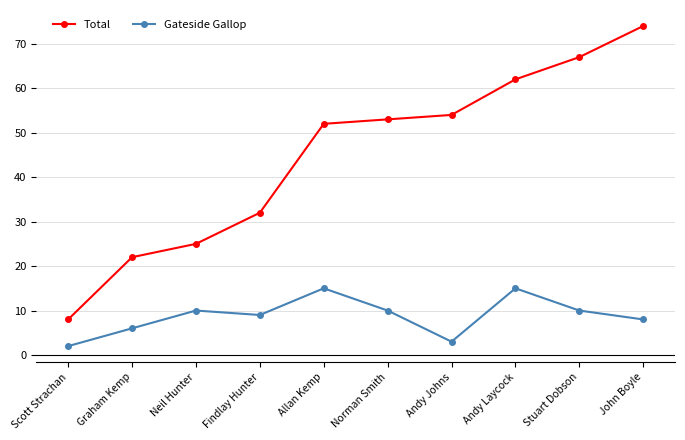

Which category has the highest value across all series?

John Boyle